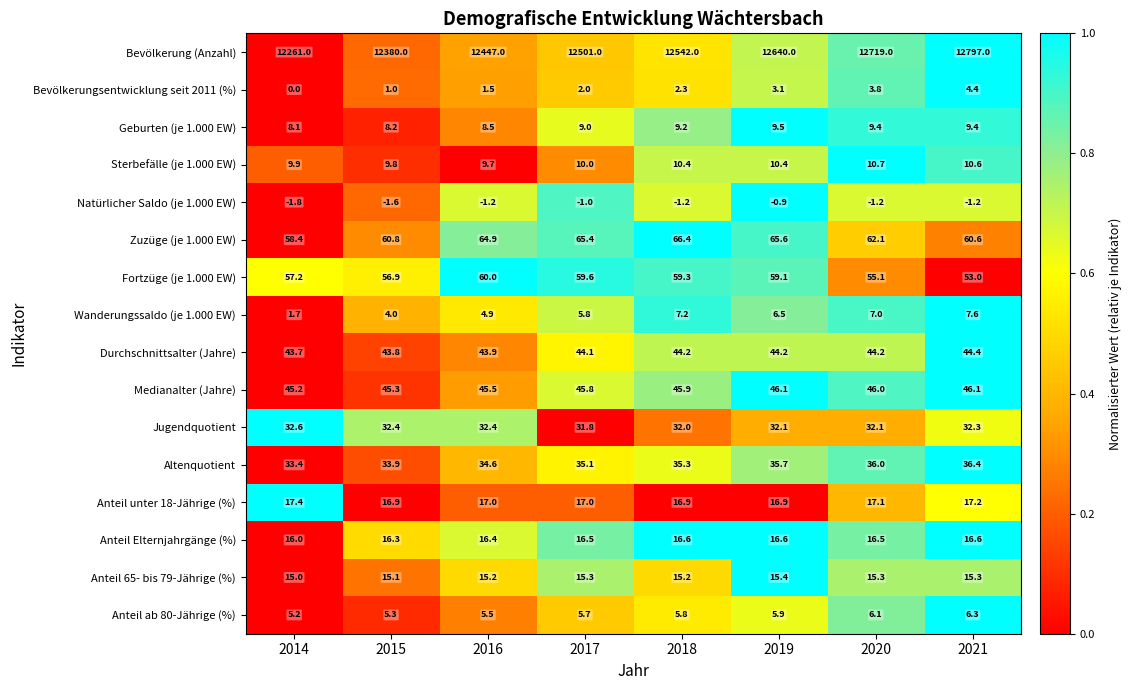

Is it true that Jugendquotient equals 32.4 at 2015?

True